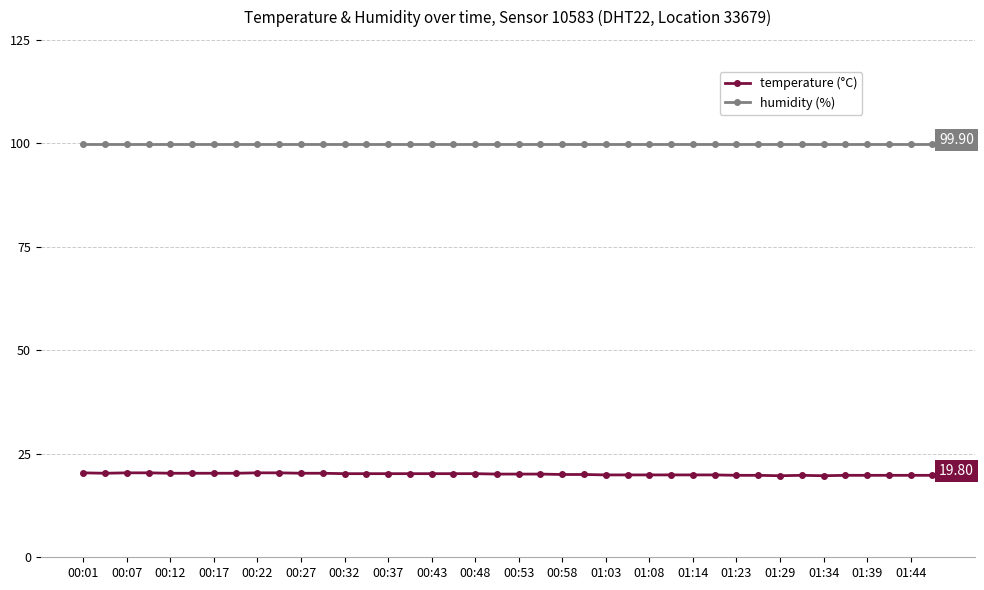

Which series has the largest range (max minus min)?

temperature (°C)